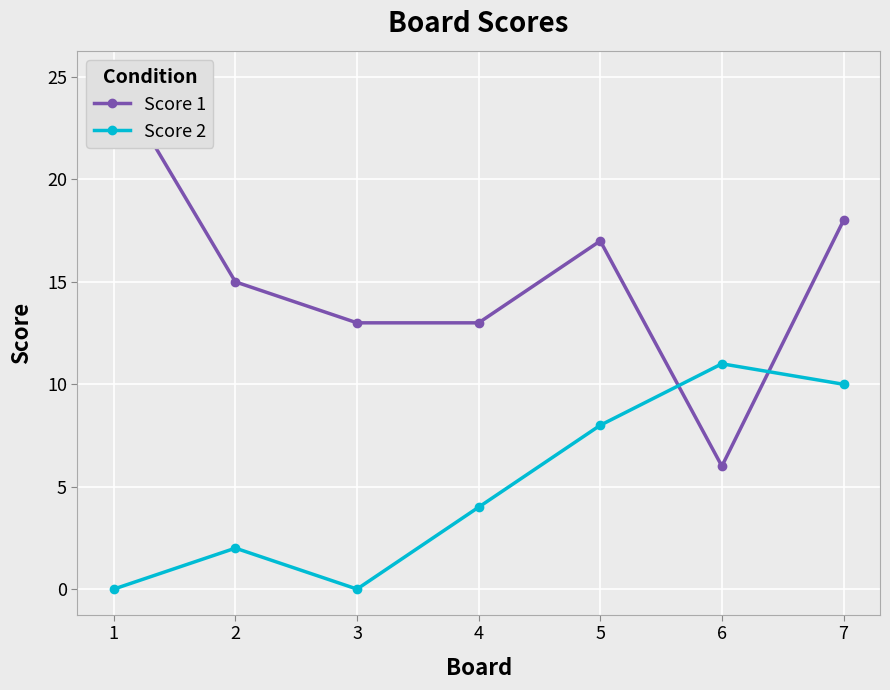

Which series changed the most between 1 and 6?

Score 1